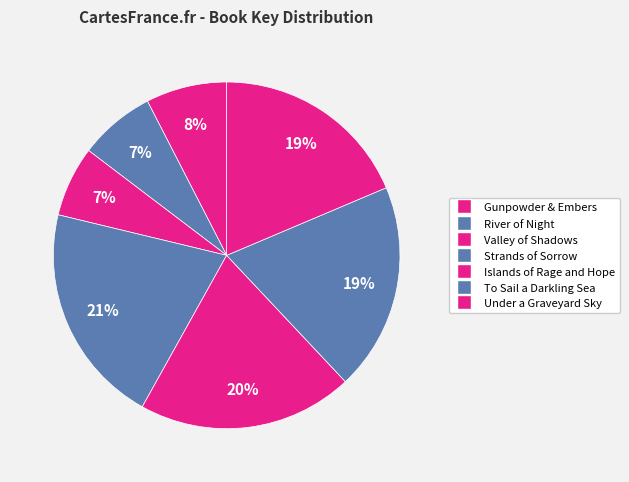

What is the largest slice in the pie chart?

Strands of Sorrow